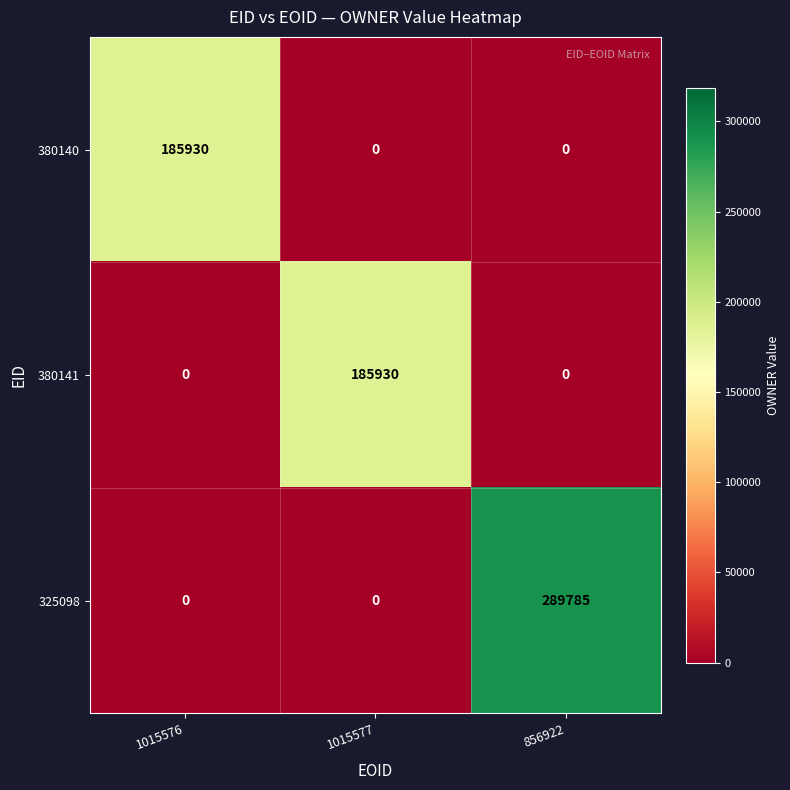

Count the 325098 values in the range 0 to 289785.

3